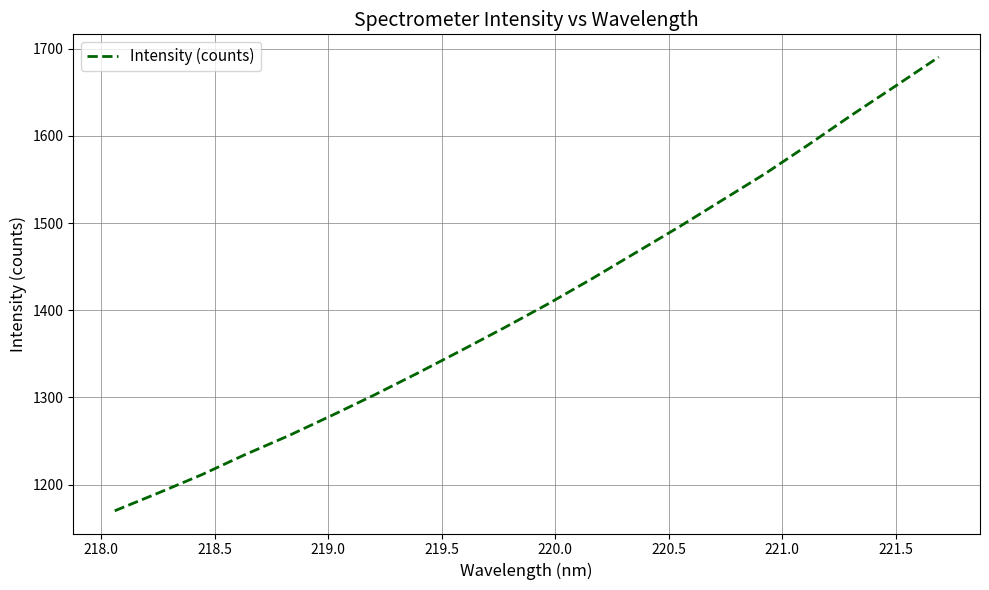

What is the difference between the maximum and minimum values?

520.6